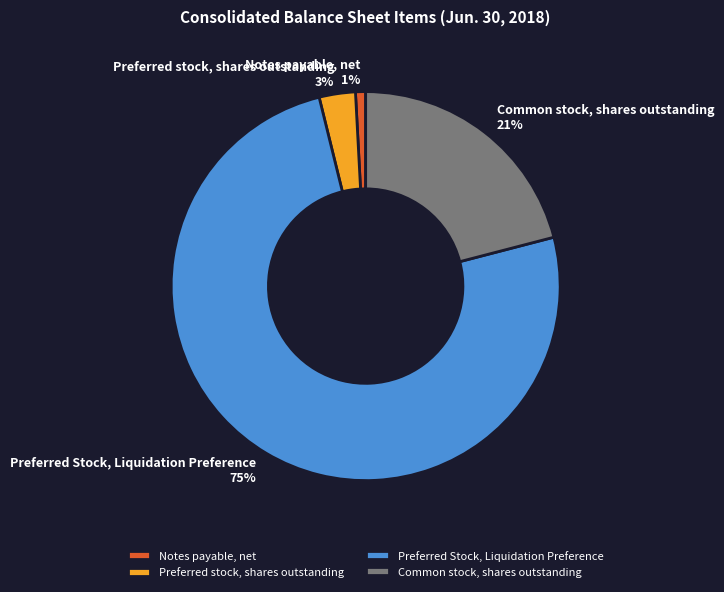

Which category has the biggest portion of the pie?

Preferred Stock, Liquidation Preference